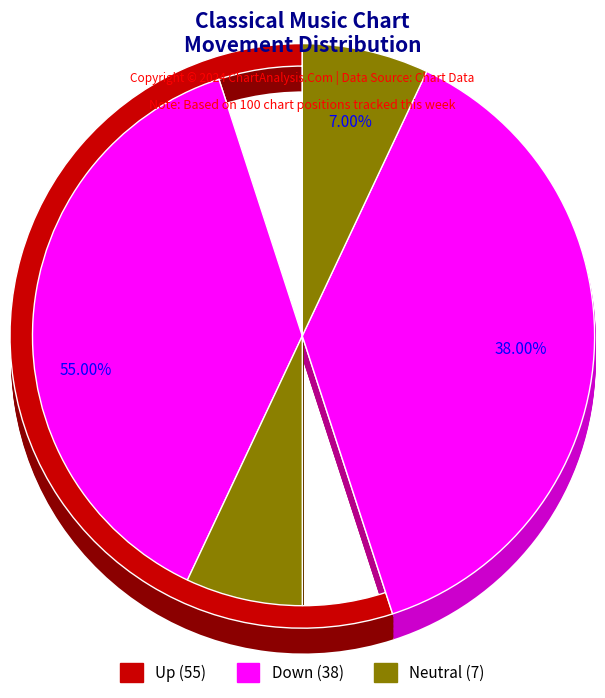

What is the largest slice in the pie chart?

up